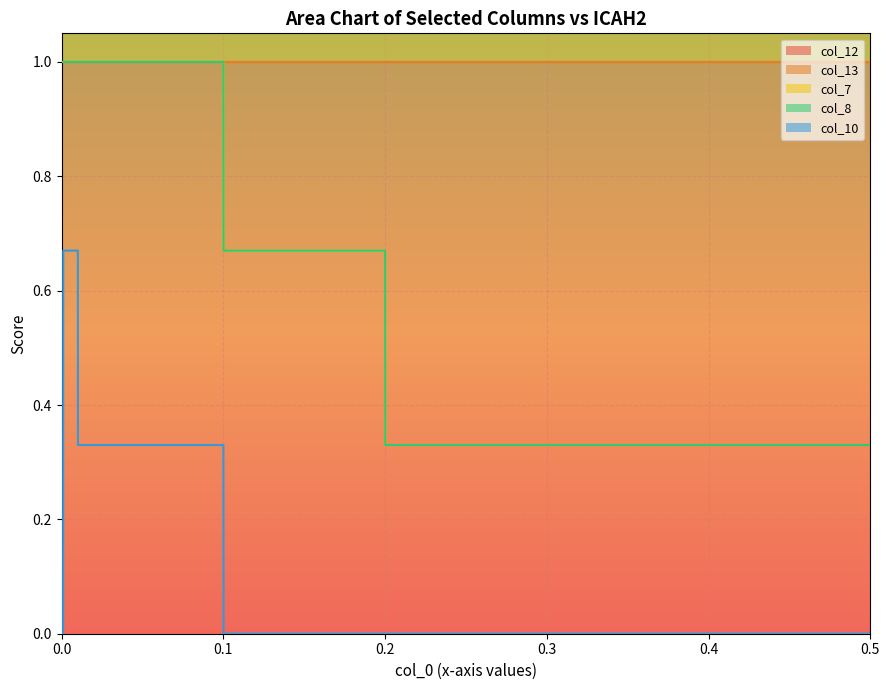

Which series has the largest total across all categories?

col_7